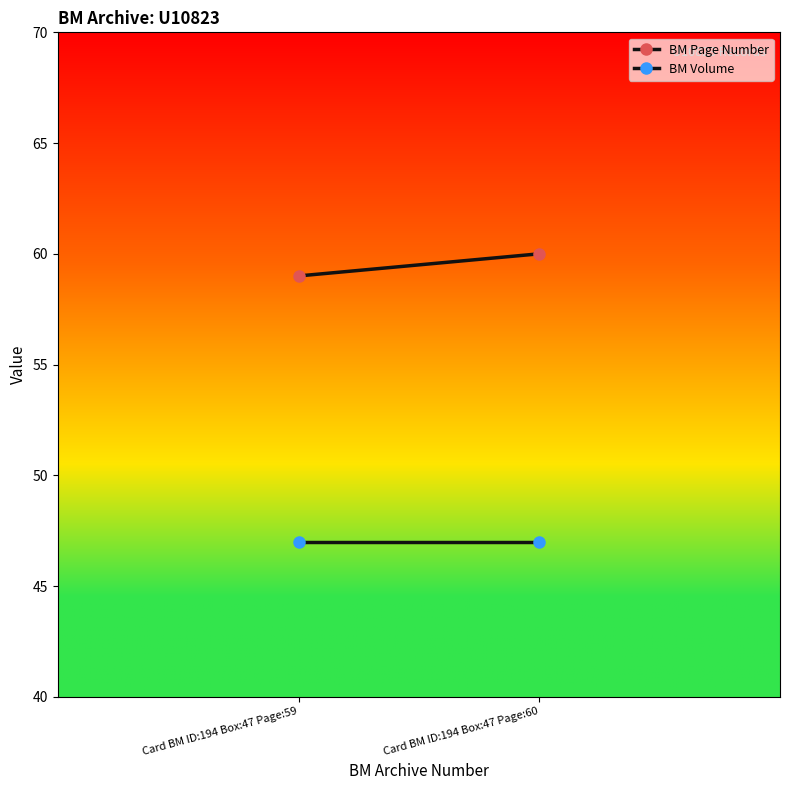

Which series has the largest range (max minus min)?

BM Page Number